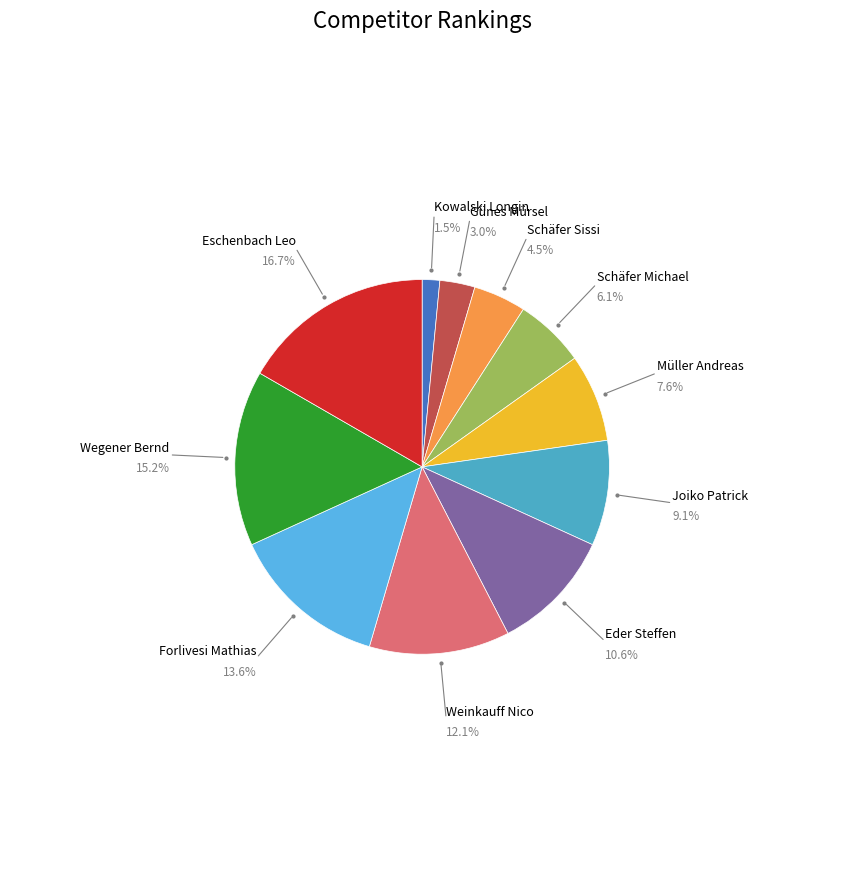

Is there any slice that represents more than half of the pie?

No